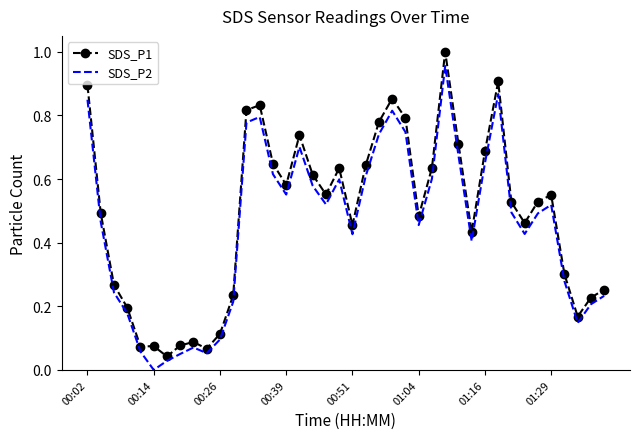

Rank the series by their maximum value, from lowest to highest.

SDS_P2, SDS_P1